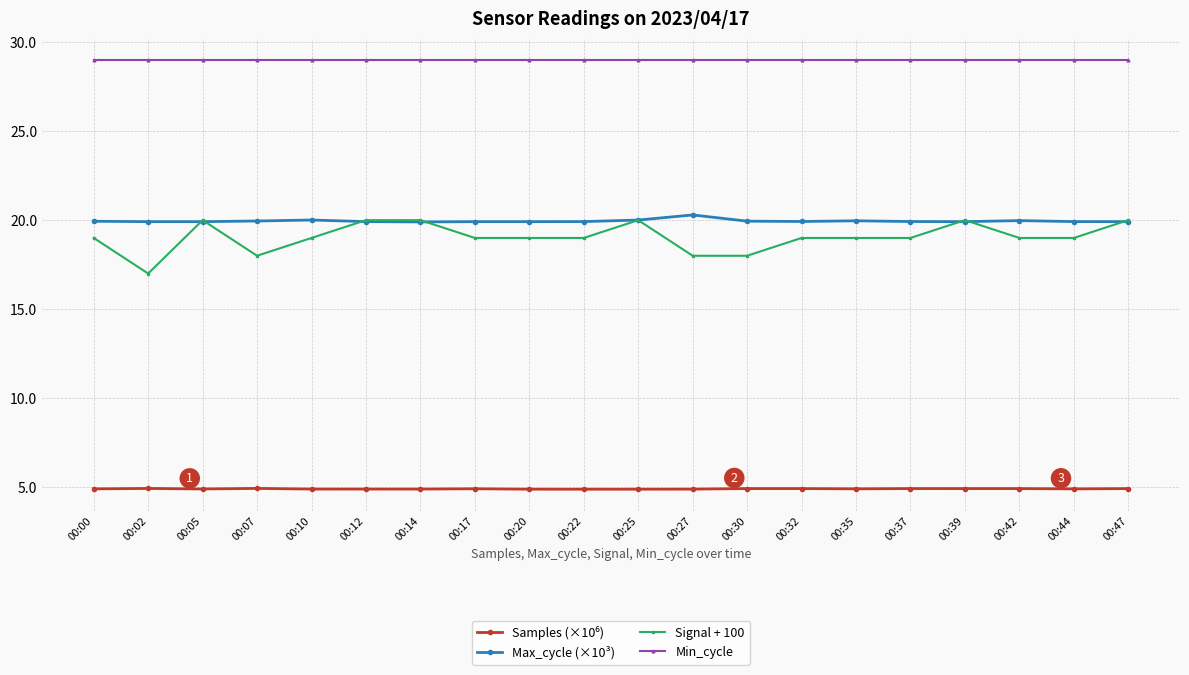

What is the value of the Max_cycle (×10³) point at the 10th from the left?

19.9